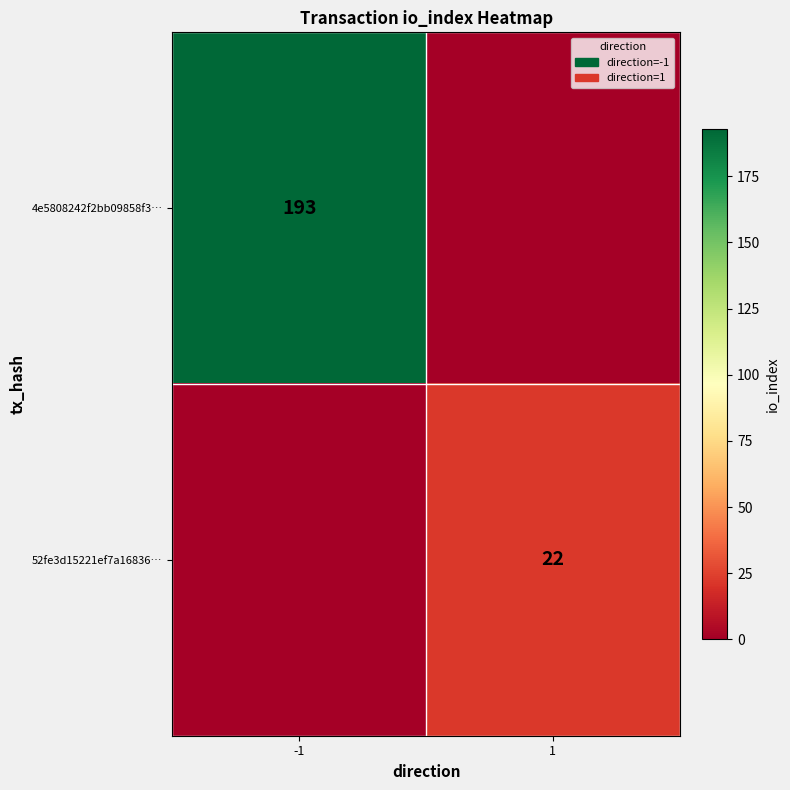

True or false: 52fe3d15221ef7a16836… has a value of 22 at 1.

True